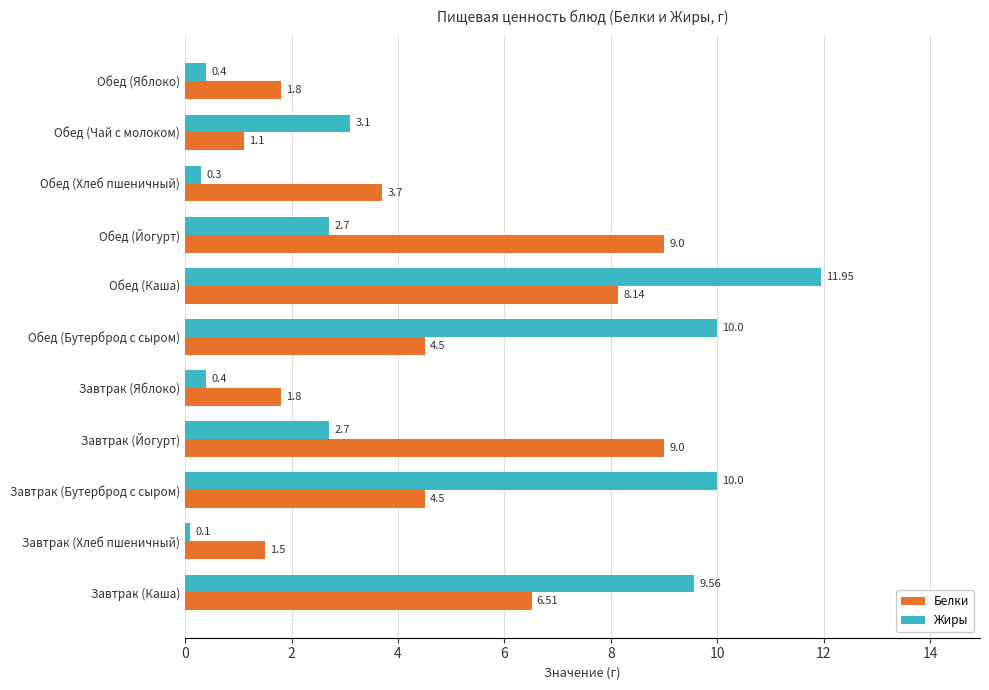

What is the sum of all Жиры values?

51.2